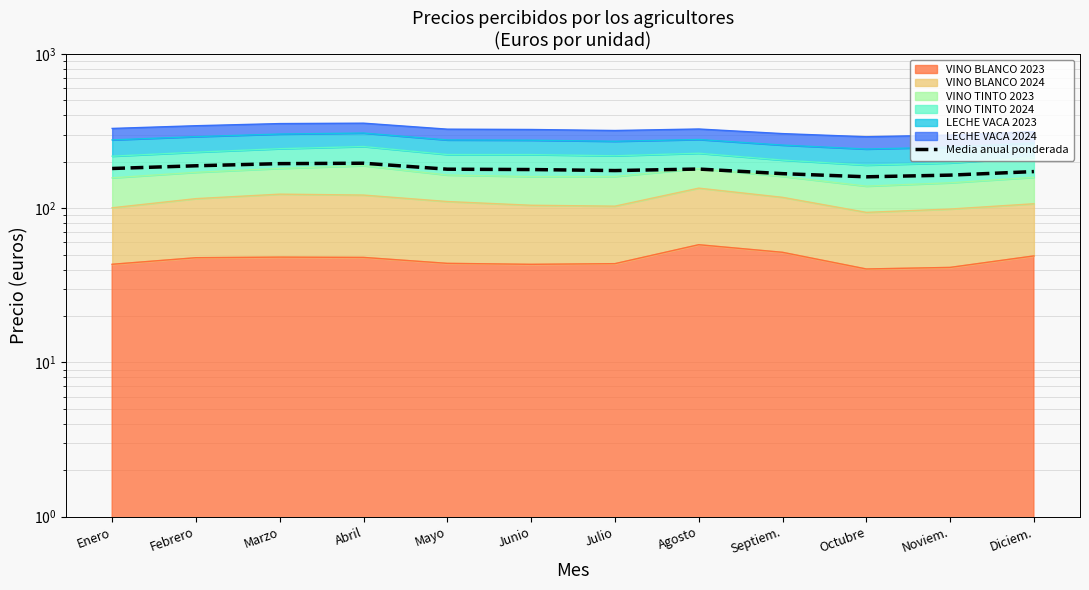

How many points are lower than both their immediate neighbors (excluding endpoints)?

2